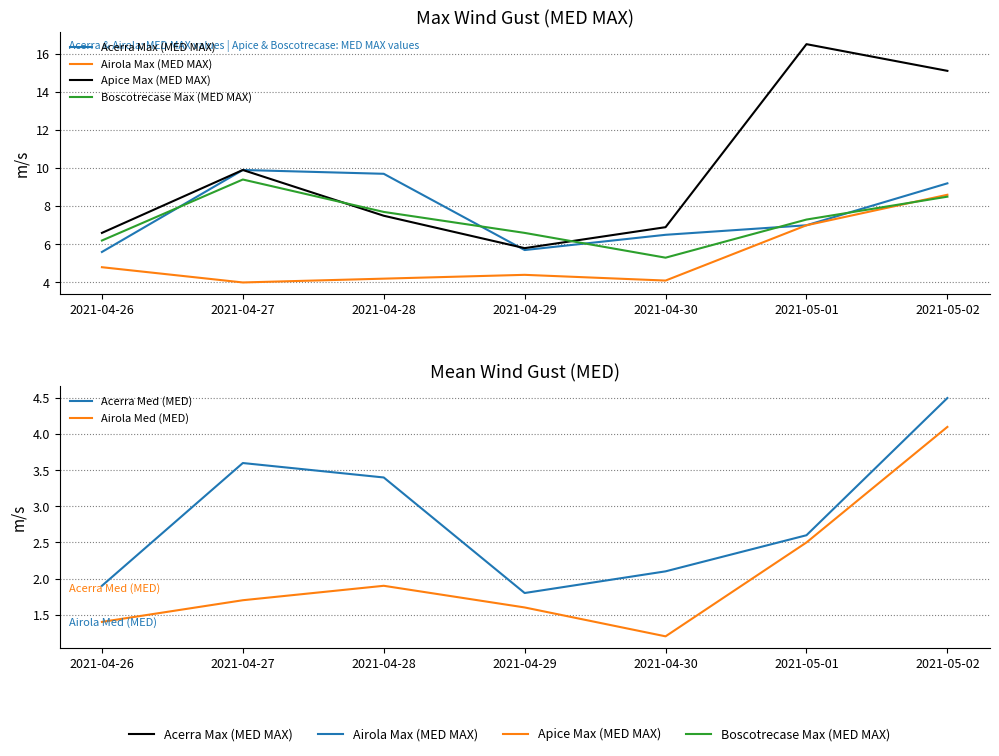

What is the difference between the Boscotrecase Max (MED MAX) values at 2021-05-02 and 2021-04-28?

0.8